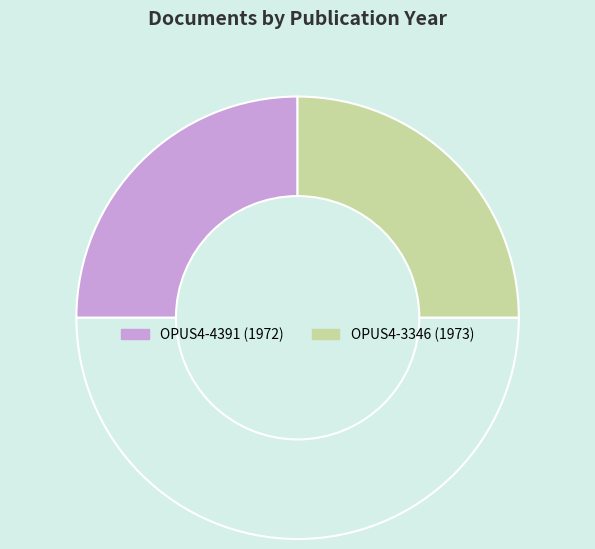

How many segments does this pie chart have?

3